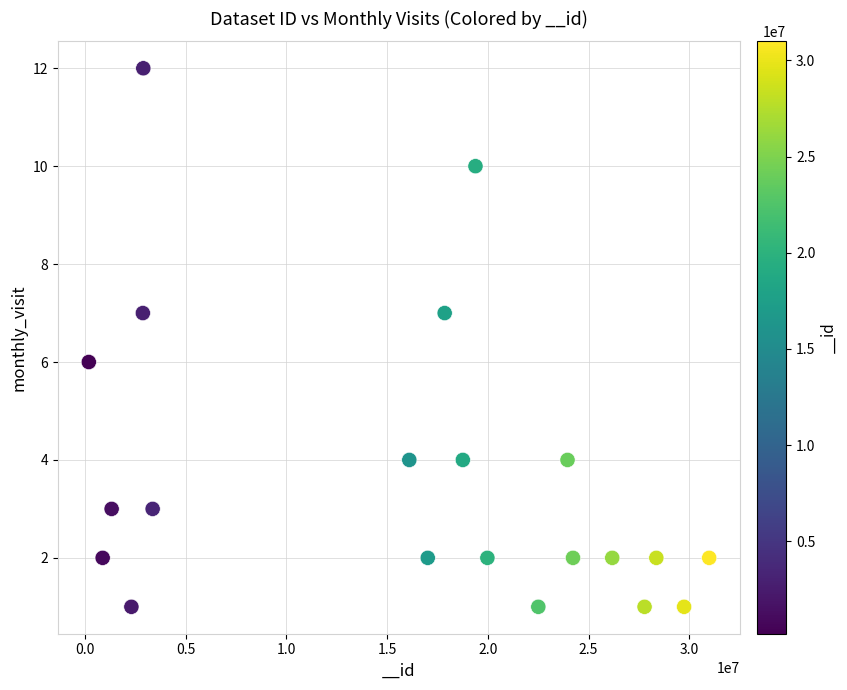

What is the range of Y values (max minus min)?

11